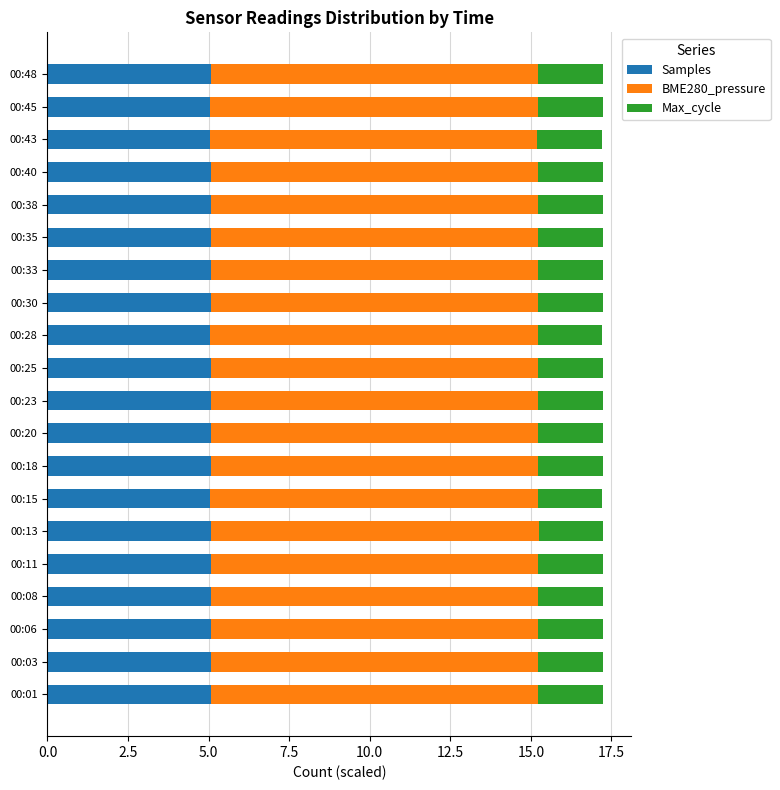

What is the total value across all series at 00:33?

17.2